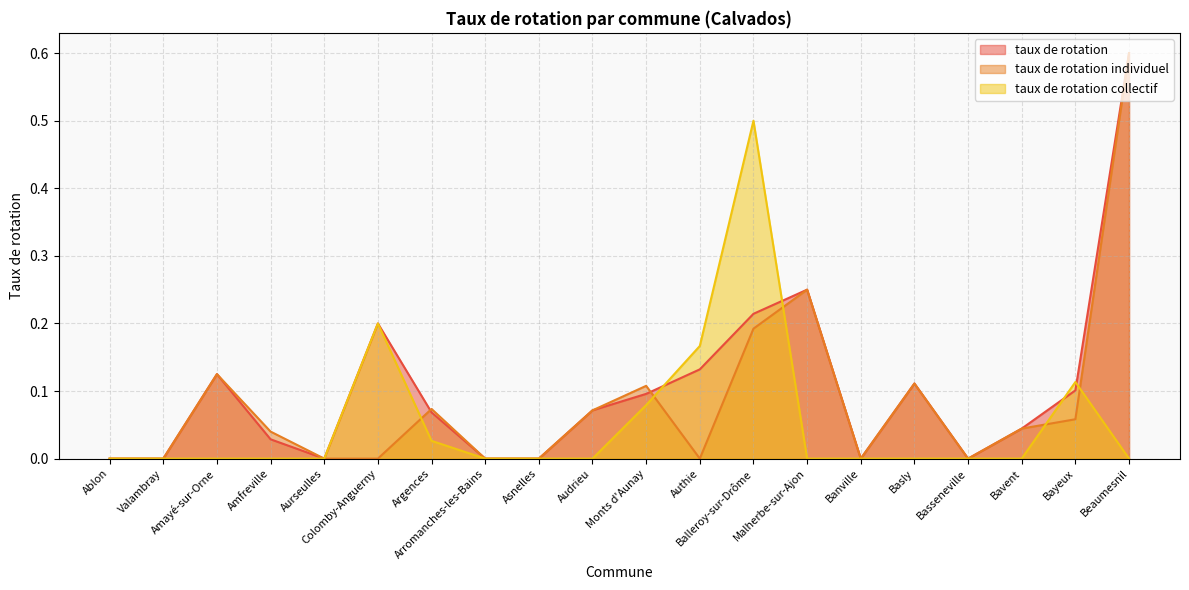

Reading left to right, extract all data points from this chart.

taux de rotation: Ablon=0.0	Valambray=0.0	Amayé-sur-Orne=0.1	Amfreville=0.0	Aurseulles=0.0	Colomby-Anguerny=0.2	Argences=0.1	Arromanches-les-Bains=0.0	Asnelles=0.0	Audrieu=0.1	Monts d'Aunay=0.1	Authie=0.1	Balleroy-sur-Drôme=0.2	Malherbe-sur-Ajon=0.2	Banville=0.0	Basly=0.1	Basseneville=0.0	Bavent=0.0	Bayeux=0.1	Beaumesnil=0.6
taux de rotation individuel: Ablon=0.0	Valambray=0.0	Amayé-sur-Orne=0.1	Amfreville=0.0	Aurseulles=0.0	Colomby-Anguerny=0.0	Argences=0.1	Arromanches-les-Bains=0.0	Asnelles=0.0	Audrieu=0.1	Monts d'Aunay=0.1	Authie=0.0	Balleroy-sur-Drôme=0.2	Malherbe-sur-Ajon=0.2	Banville=0.0	Basly=0.1	Basseneville=0.0	Bavent=0.0	Bayeux=0.1	Beaumesnil=0.6
taux de rotation collectif: Ablon=0.0	Valambray=0.0	Amayé-sur-Orne=0.0	Amfreville=0.0	Aurseulles=0.0	Colomby-Anguerny=0.2	Argences=0.0	Arromanches-les-Bains=0.0	Asnelles=0.0	Audrieu=0.0	Monts d'Aunay=0.1	Authie=0.2	Balleroy-sur-Drôme=0.5	Malherbe-sur-Ajon=0.0	Banville=0.0	Basly=0.0	Basseneville=0.0	Bavent=0.0	Bayeux=0.1	Beaumesnil=0.0